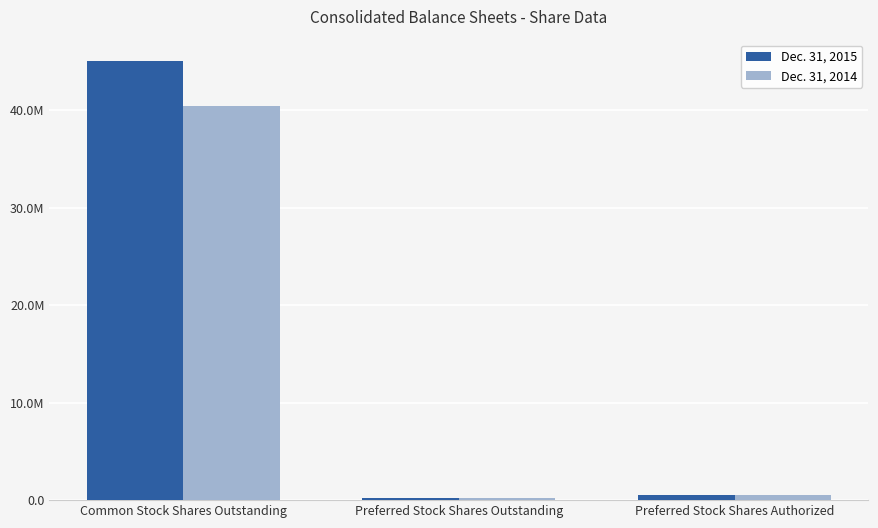

Which series has the largest range (max minus min)?

Dec. 31, 2015